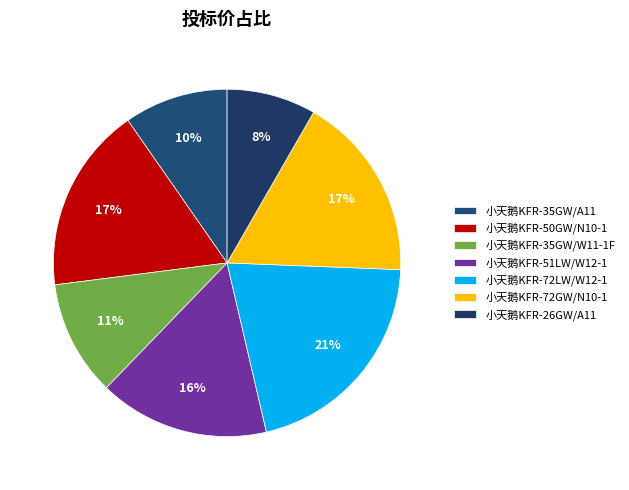

Count the number of slices in the pie.

7